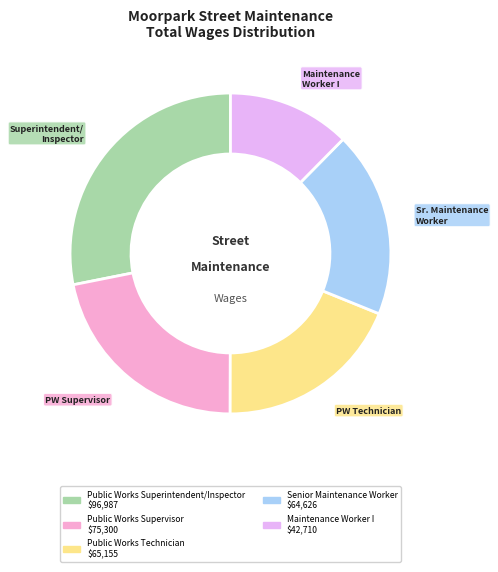

How many slices are in this pie chart?

5